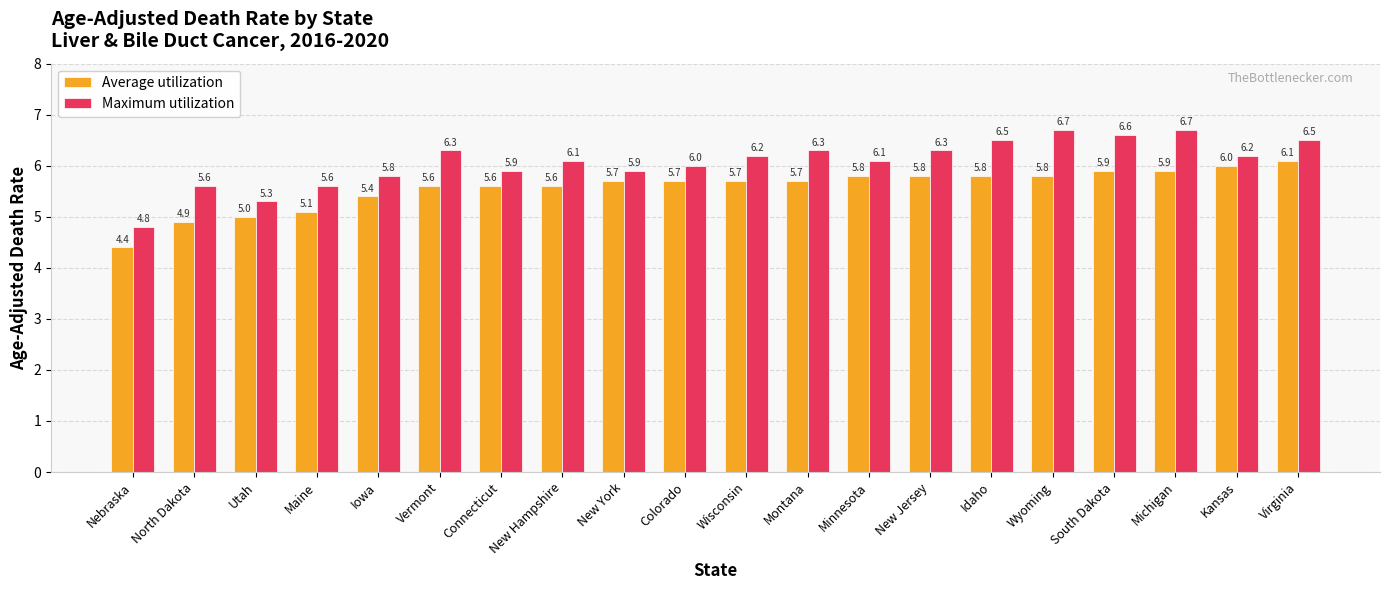

What is the difference between the highest and lowest values at New York?

0.2